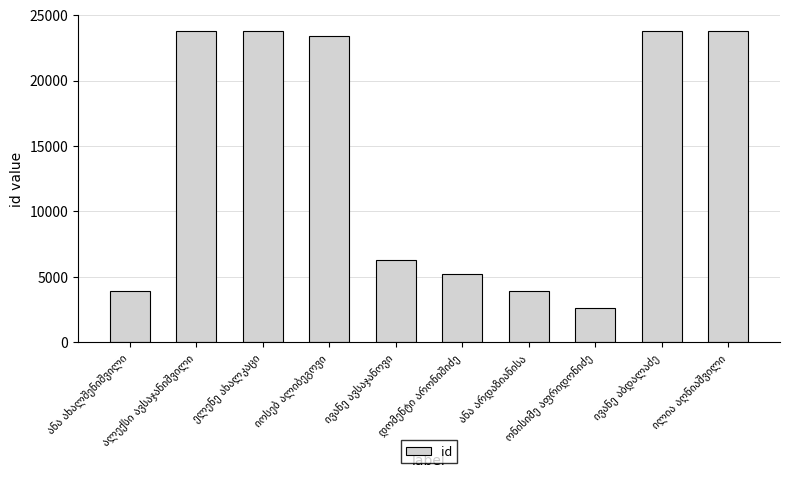

What is the value of the 3rd bar from the left?

23769